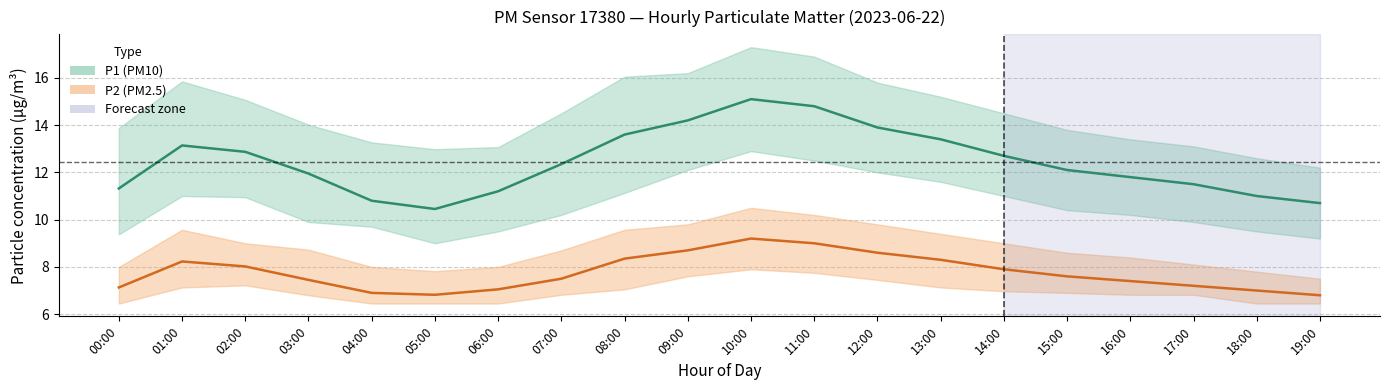

Reading right to left, extract all data points from this chart.

P1 (PM10) mean: 10.7	11.0	11.5	11.8	12.1	12.7	13.4	13.9	14.8	15.1	14.2	13.6	12.3	11.2	10.4	10.8	11.9	12.9	13.1	11.3
P2 (PM2.5) mean: 6.8	7.0	7.2	7.4	7.6	7.9	8.3	8.6	9.0	9.2	8.7	8.3	7.5	7.0	6.8	6.9	7.5	8.0	8.2	7.1